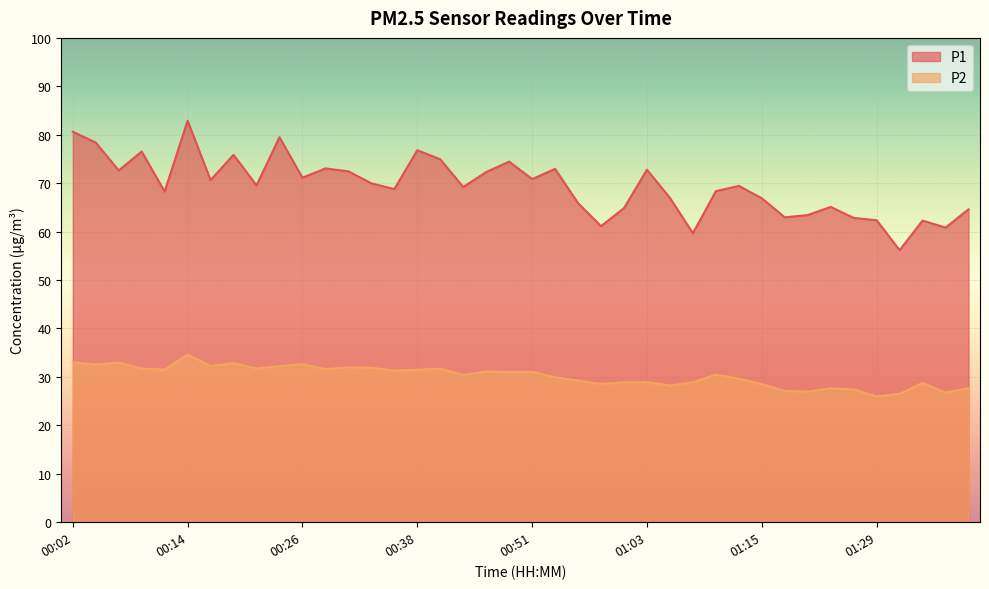

True or false: P1 and P2 cross at least once.

False